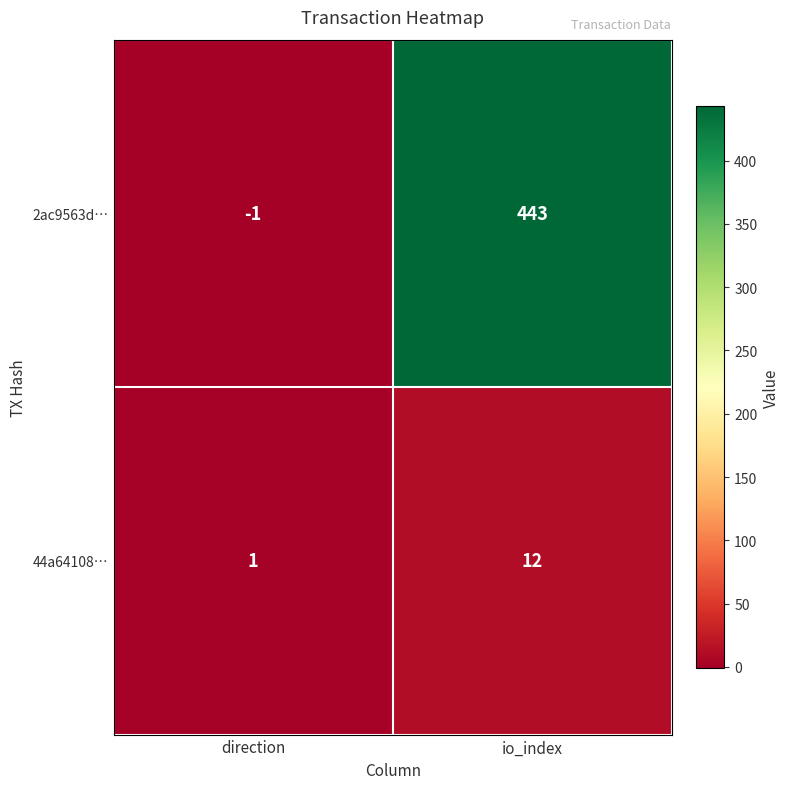

List the series in order of their overall mean, lowest first.

44a64108…, 2ac9563d…